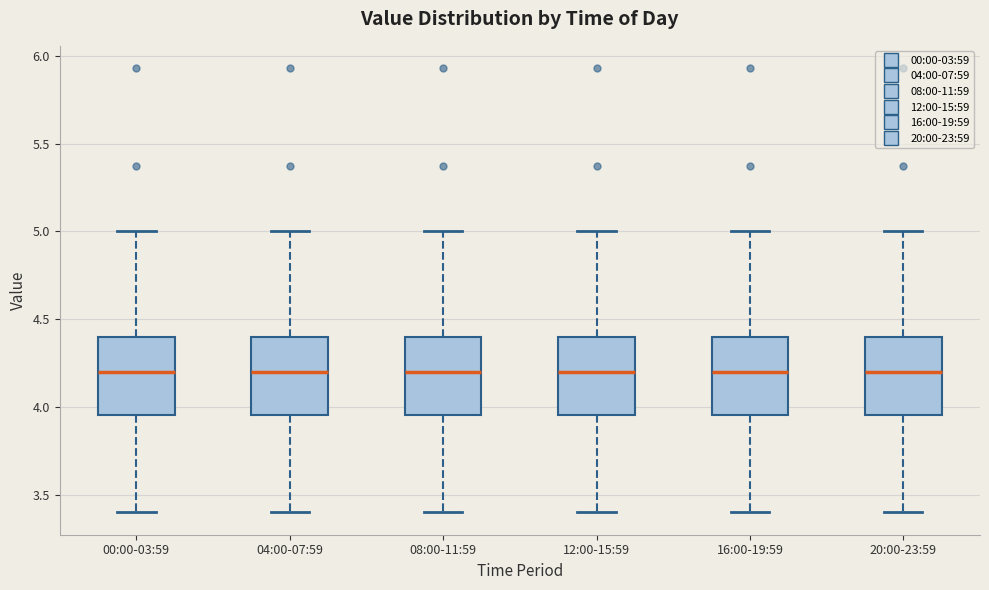

Where does the lower whisker of the box for 16:00-19:59 end on the y-axis? The values are not printed on the chart, so give them approximately, as read against the axis.

3.40